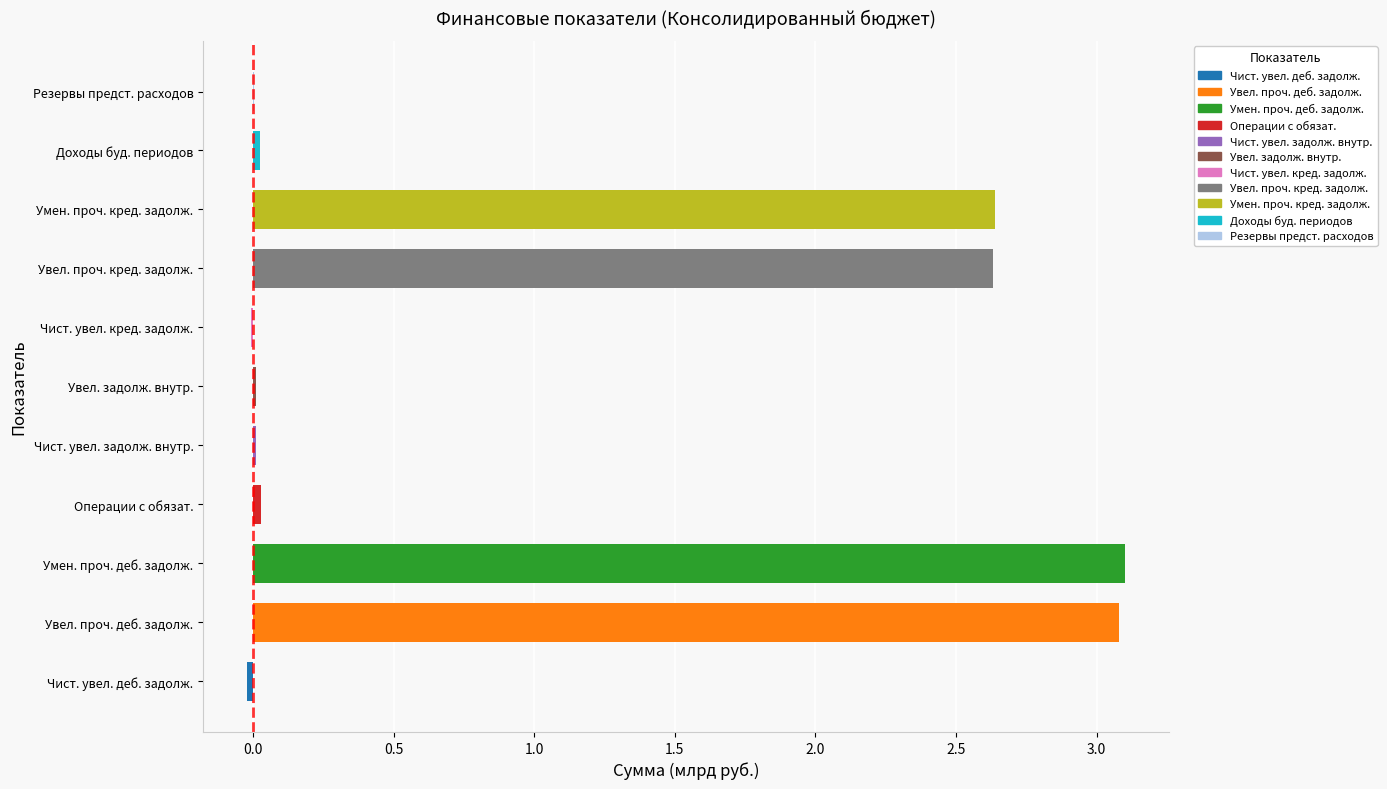

Does the chart contain stacked bars?

No